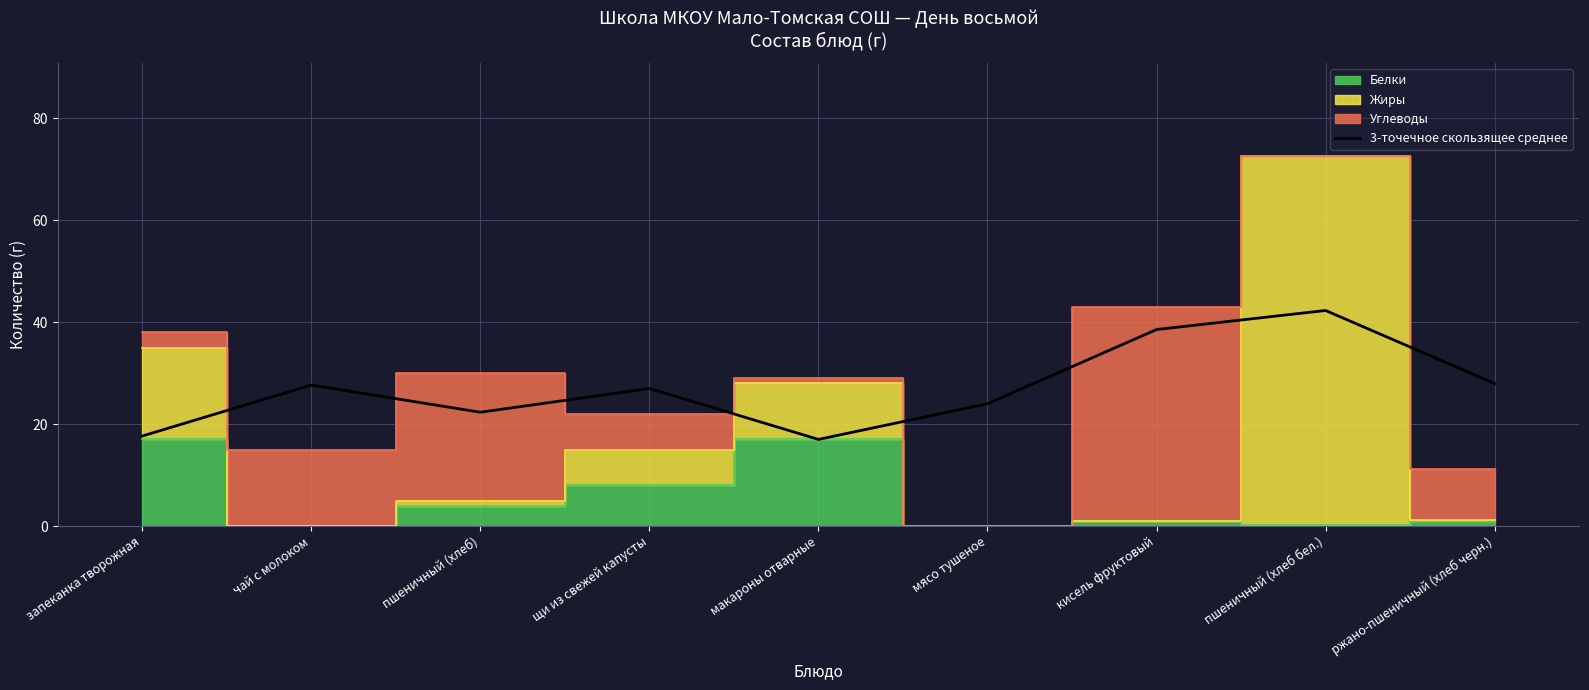

Does the chart display data point markers on the line(s)?

No